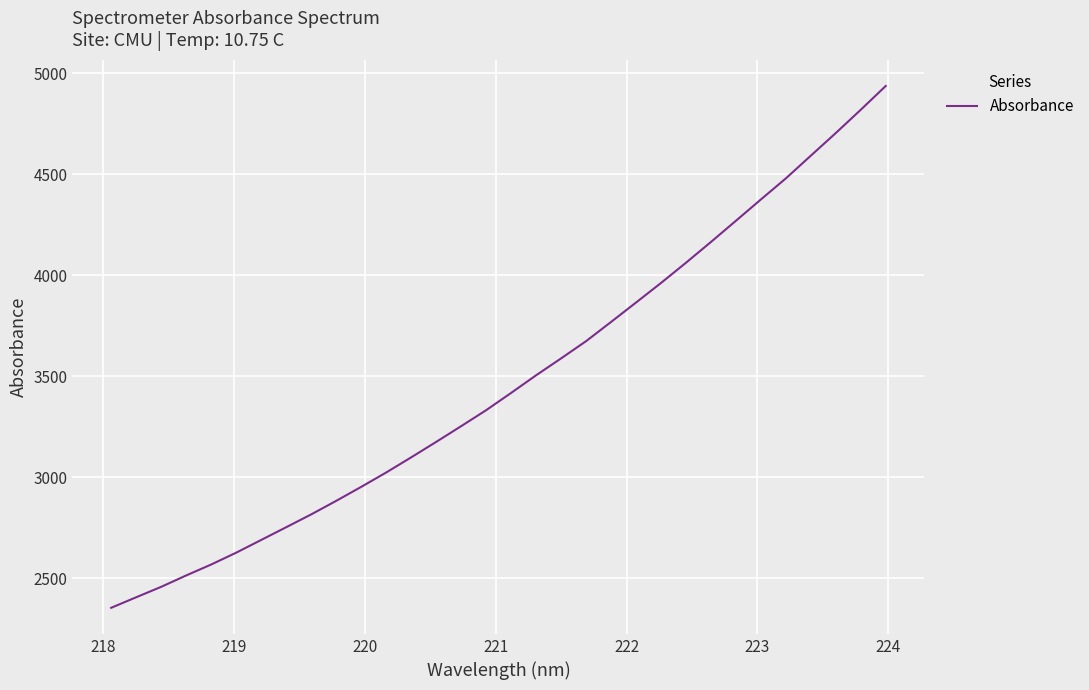

What is the smallest value displayed?

2353.7